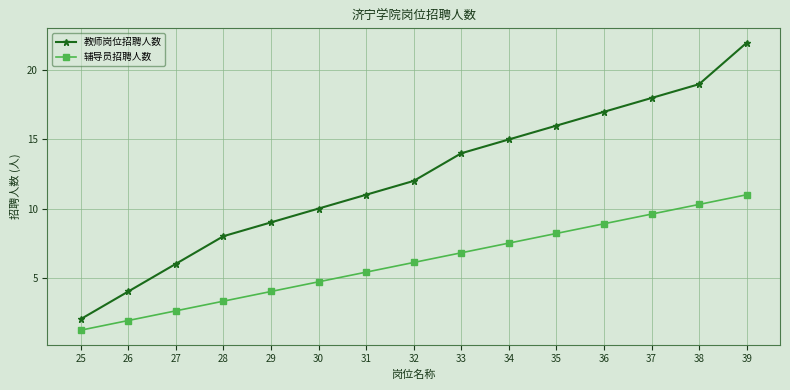

Rank the series at 25 from highest to lowest value.

教师岗位招聘人数, 辅导员招聘人数